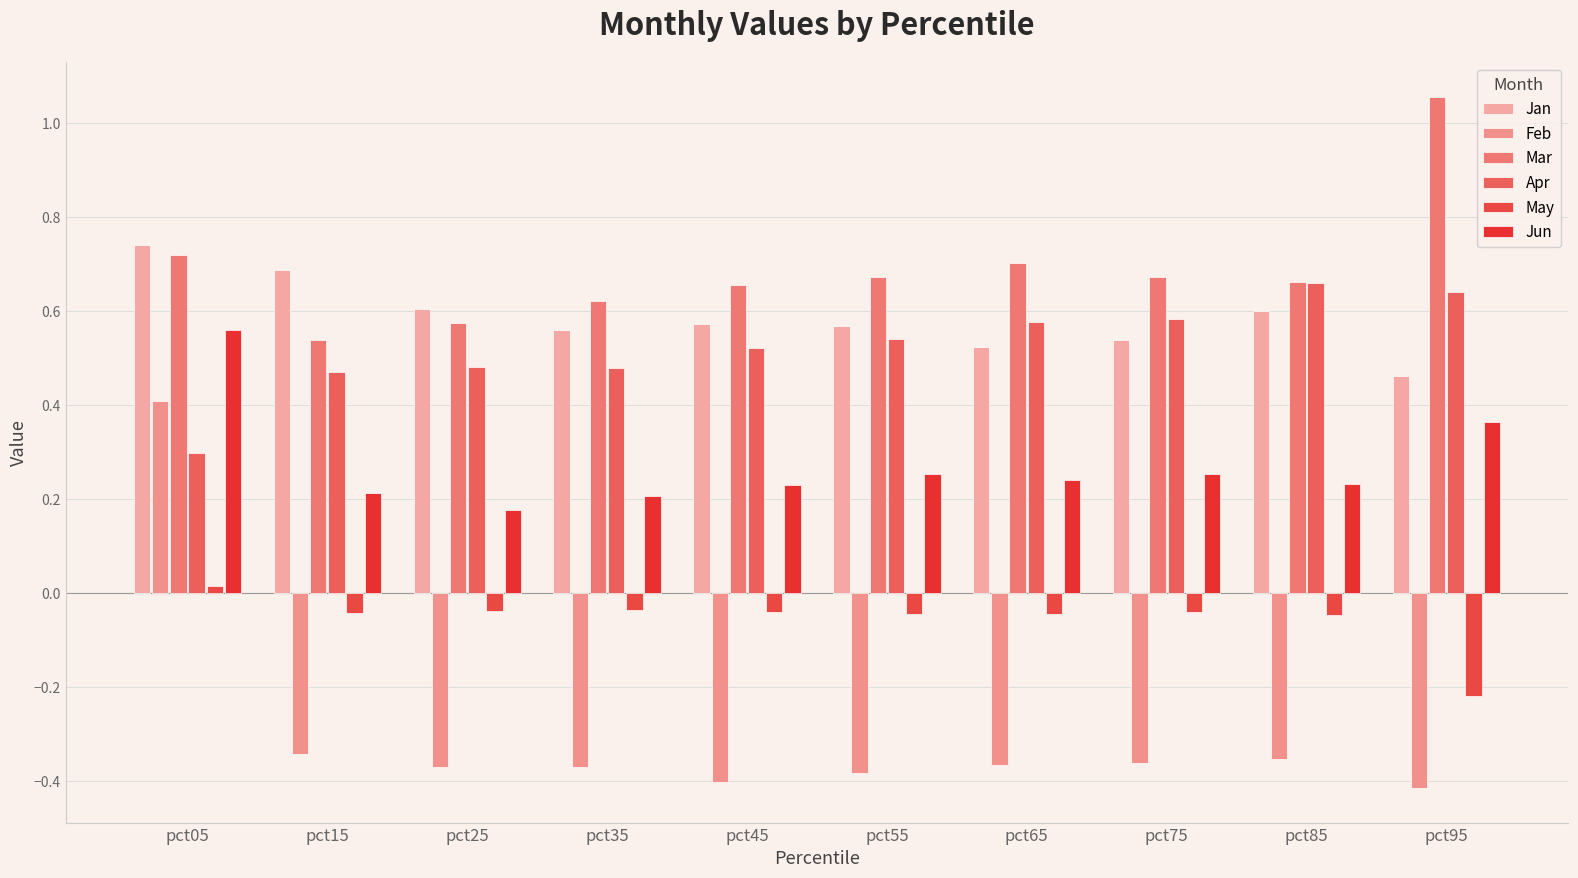

Does the chart contain any negative values?

Yes